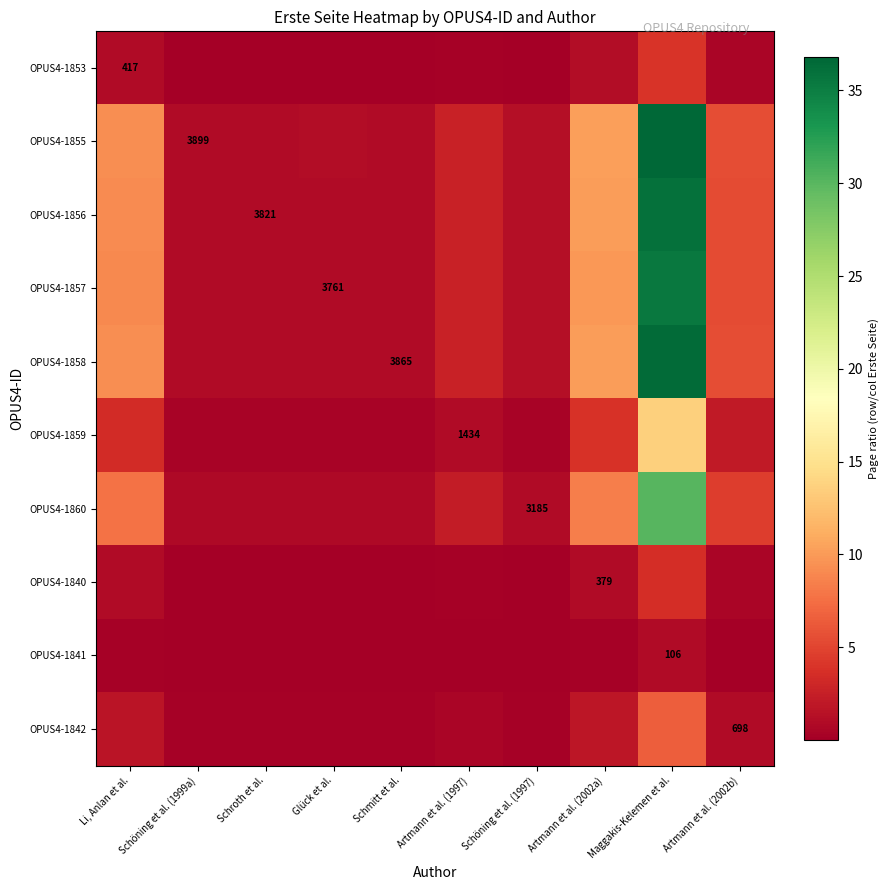

What is the average value of the OPUS4-1858 series?

6.9